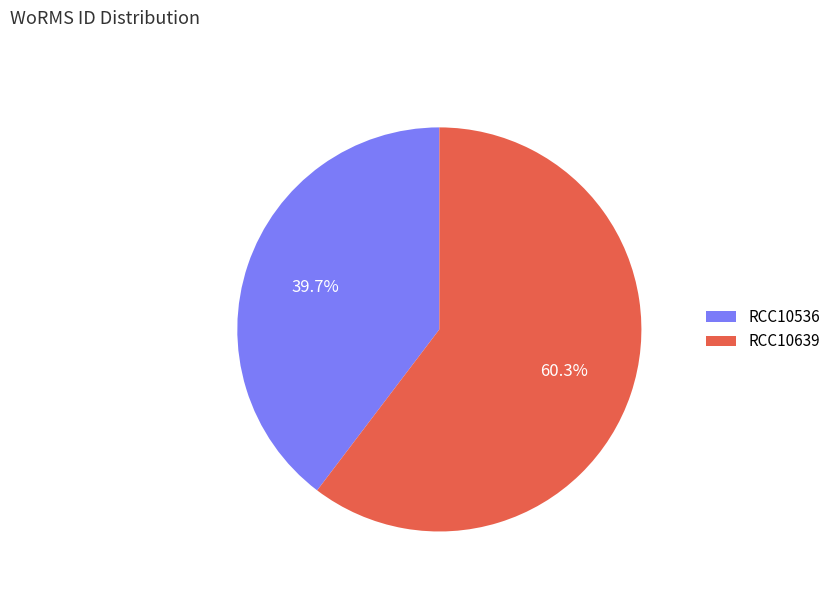

True or false: RCC10536 accounts for 54% of the total.

False